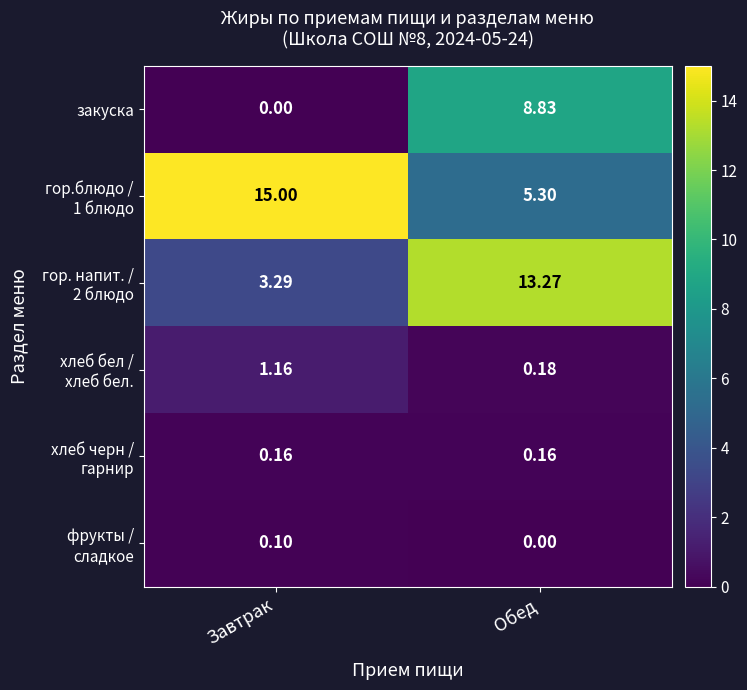

Rank the categories by закуска value from highest to lowest.

Обед, Завтрак